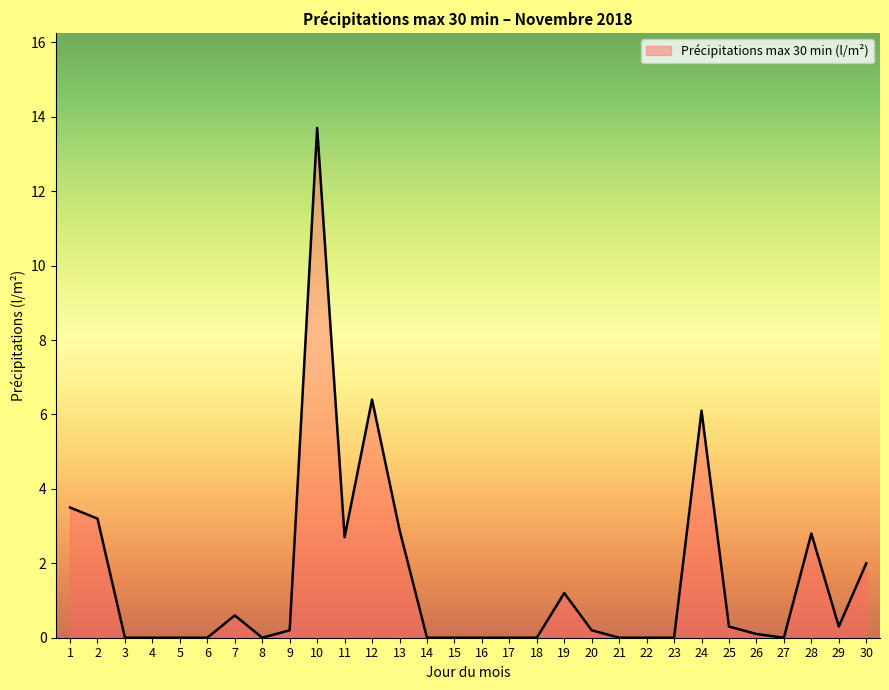

How many points are lower than both their immediate neighbors (excluding endpoints)?

4